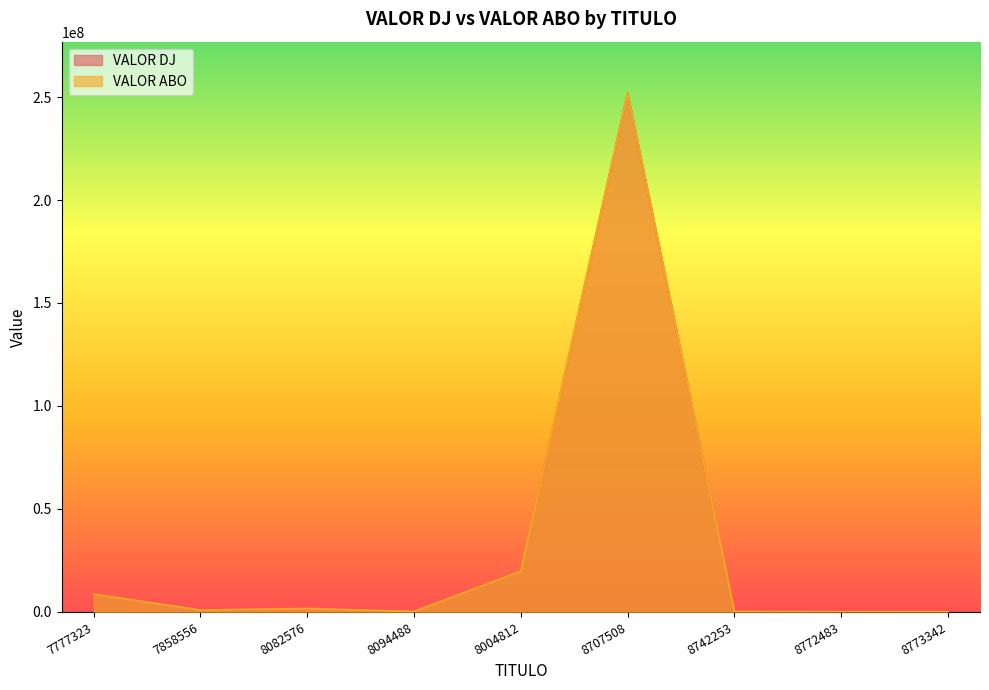

How many interior local peaks does the VALOR DJ series have?

3